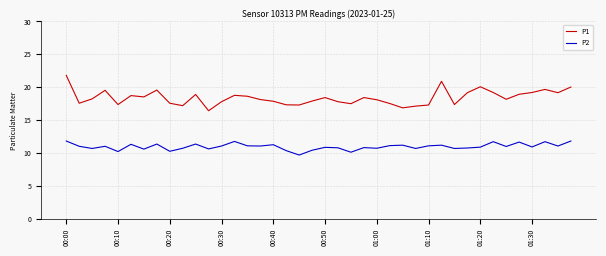

Rank the series by their maximum value, from lowest to highest.

P2, P1